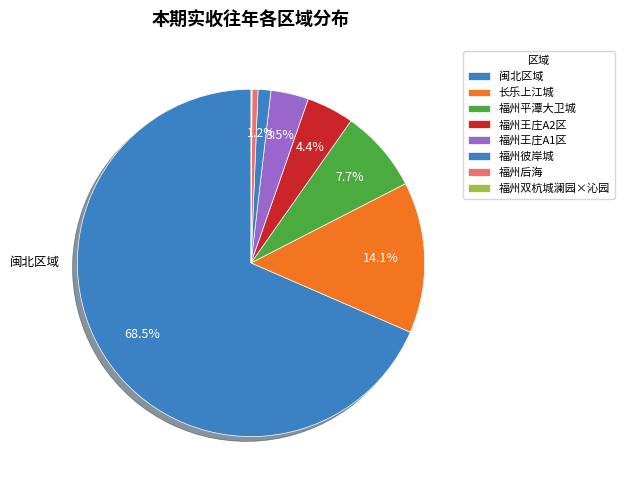

Does any single category account for the majority?

Yes